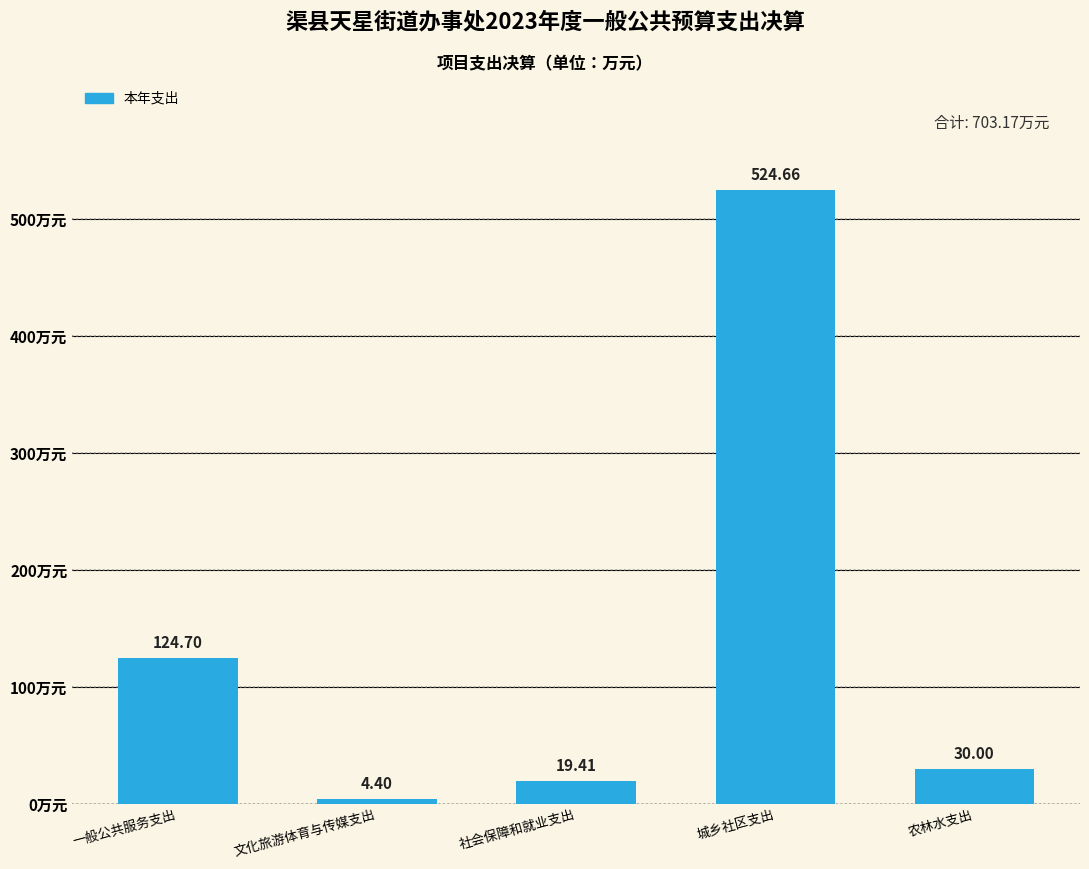

What is the change in value from 一般公共服务支出 to 城乡社区支出?

+400.0